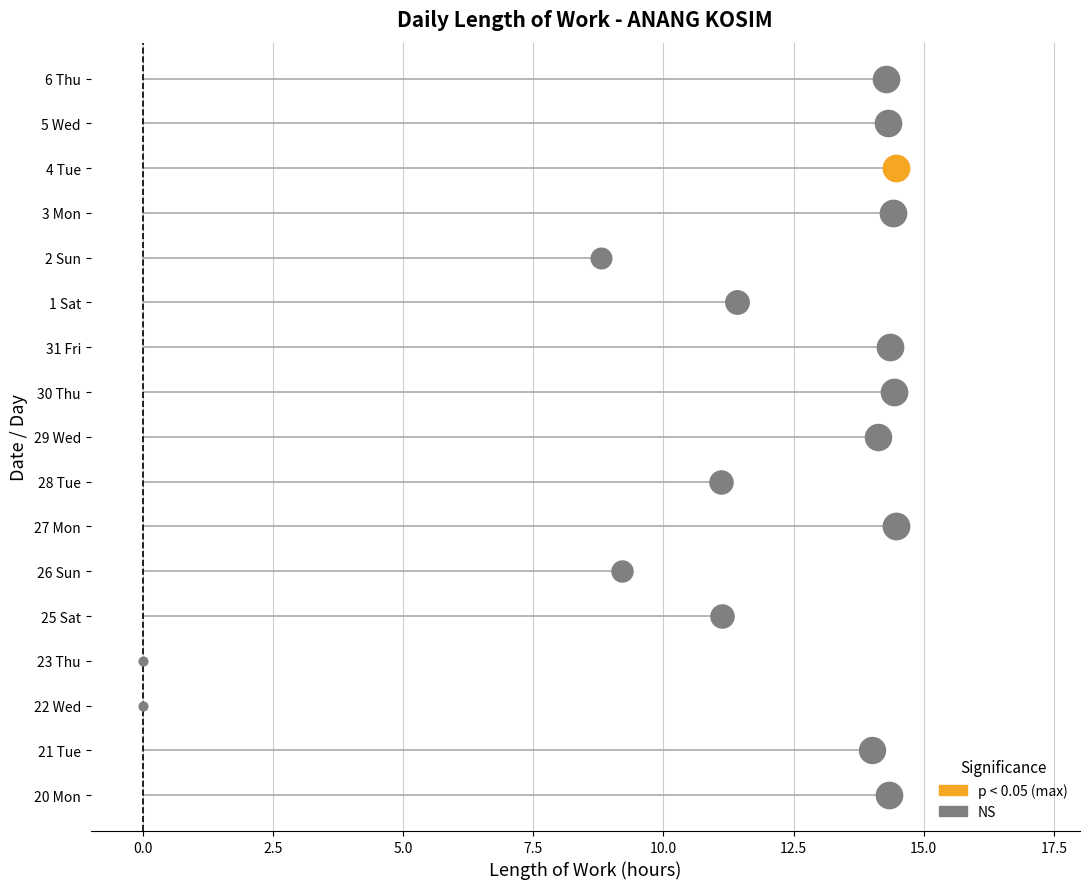

What is the change in value from 20 Mon to 1 Sat?

-2.9